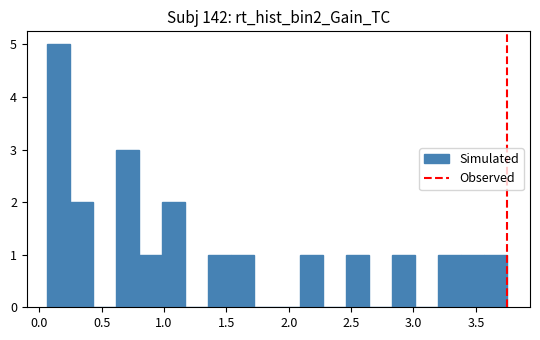

Around what value on the x-axis is the tallest bar? Give the approximate position of its centre, as read against the axis.

0.15